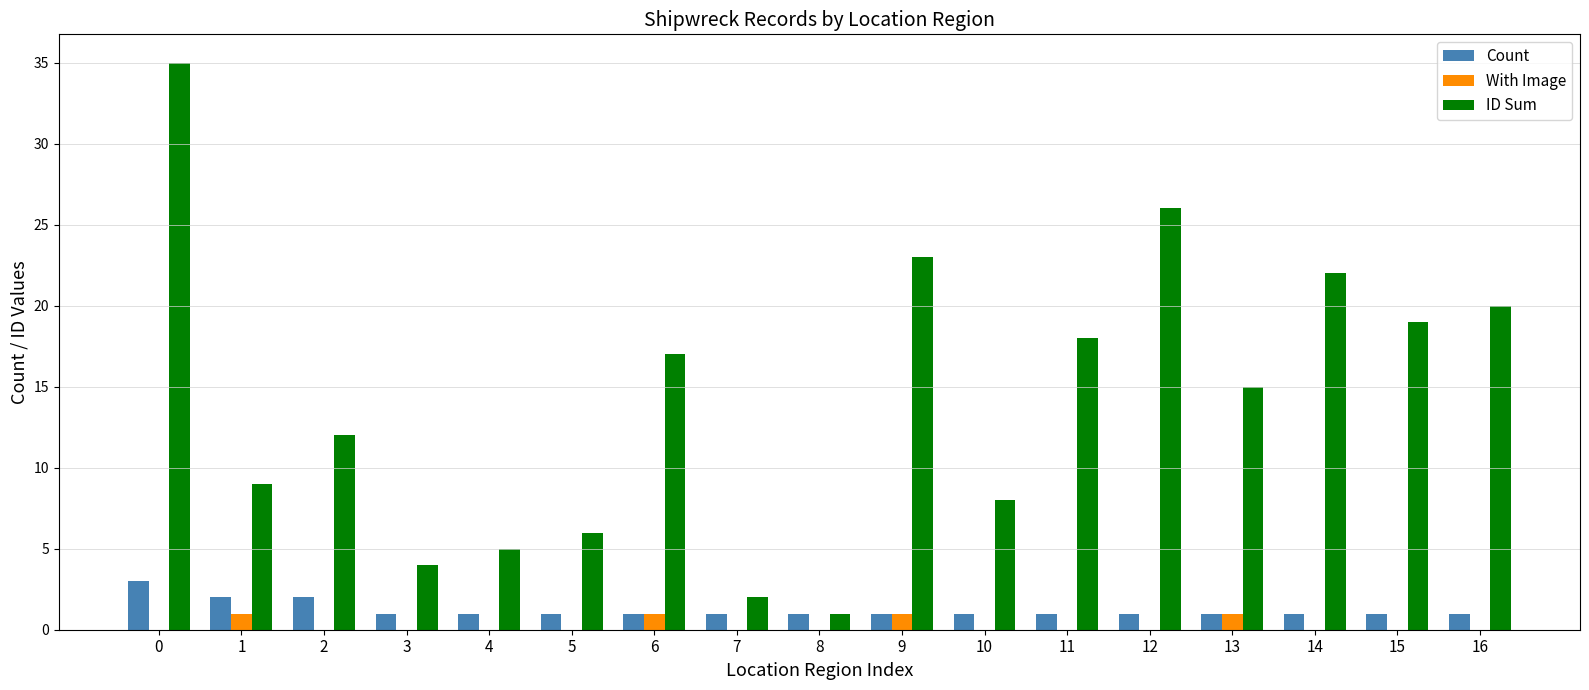

Which series has the largest total across all categories?

ID Sum